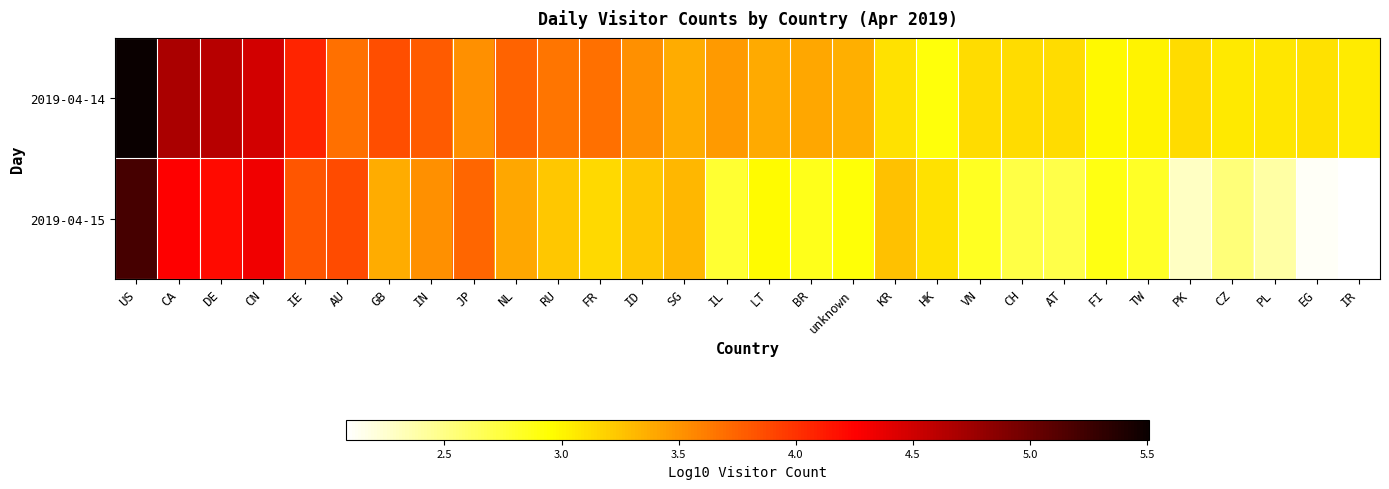

Which has a higher value, BR or RU?

RU